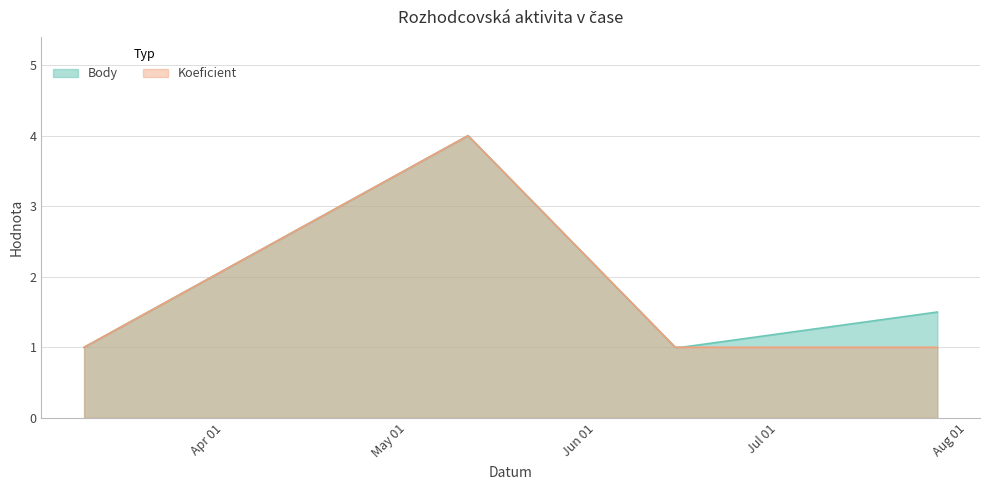

Rank the series by their maximum value, from lowest to highest.

Body, Koeficient